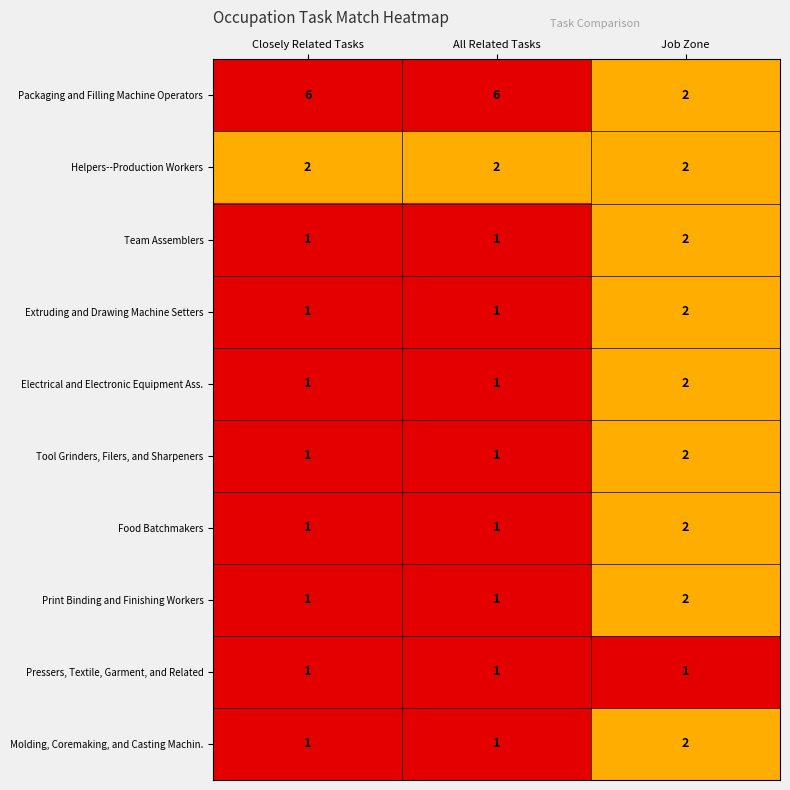

What is the spread (max minus min) of values at Closely Related Tasks?

5